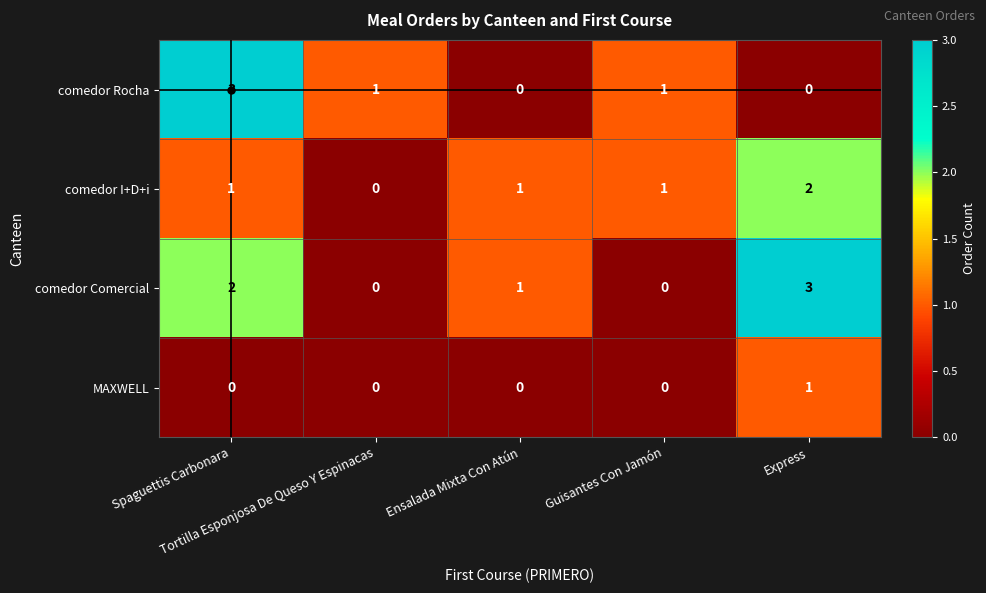

Which series has the largest total across all categories?

comedor Comercial